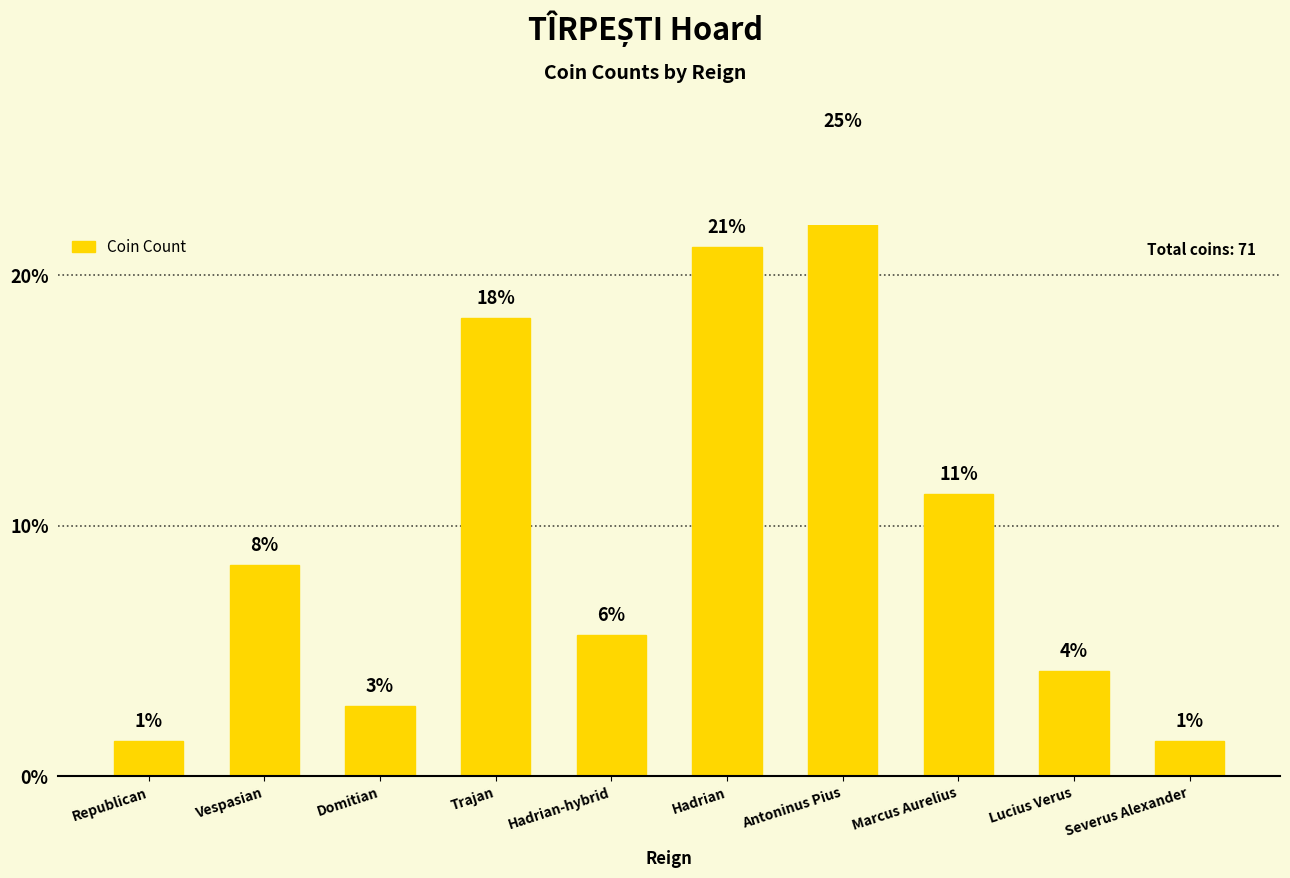

Reading left to right, extract all data points from this chart.

Republican=1.4	Vespasian=8.5	Domitian=2.8	Trajan=18.3	Hadrian-hybrid=5.6	Hadrian=21.1	Antoninus Pius=25.4	Marcus Aurelius=11.3	Lucius Verus=4.2	Severus Alexander=1.4